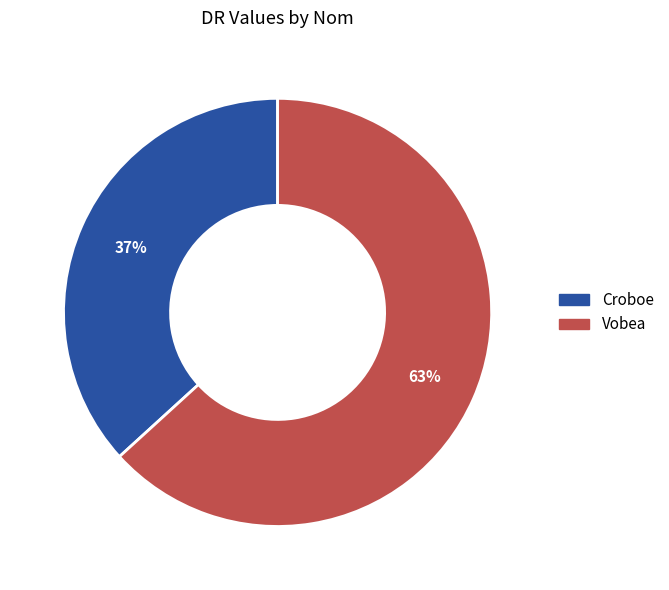

To the nearest percent, what percentage of the pie is Croboe?

37%